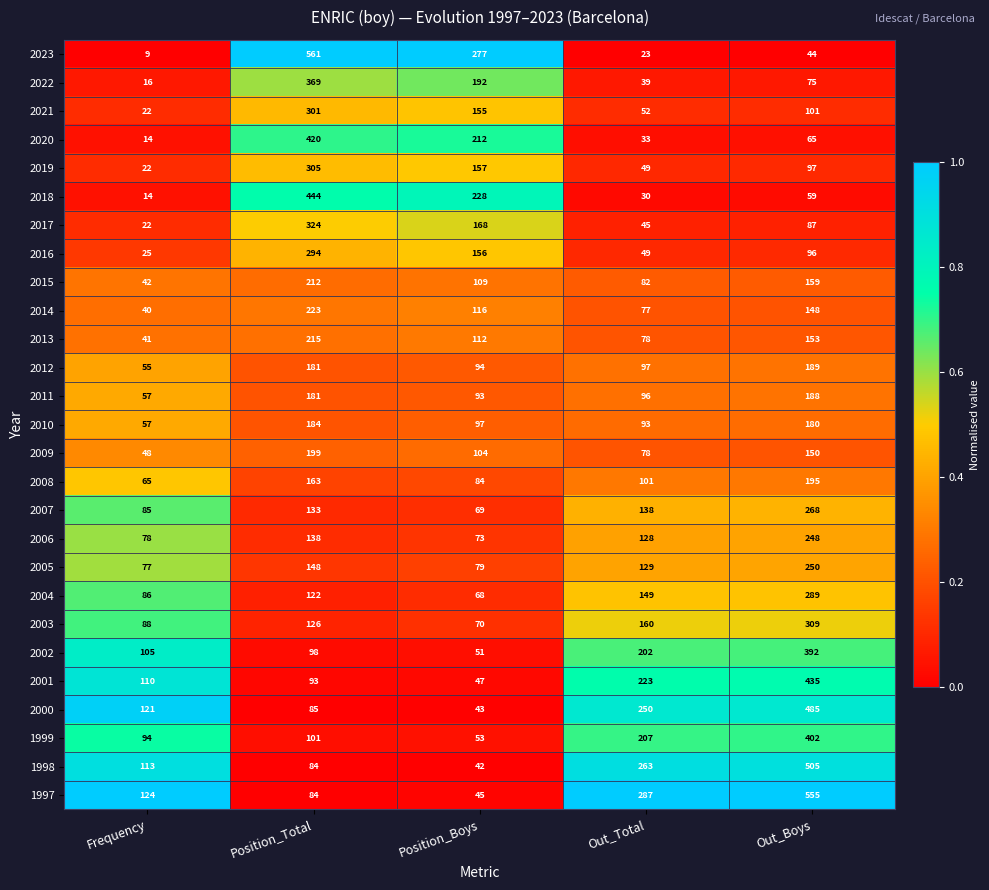

How many categories are shown in the chart?

5